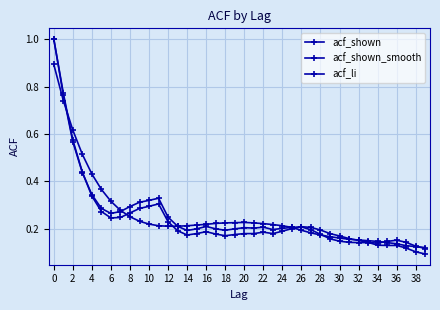

What is the sum of all acf_li values?

9.8